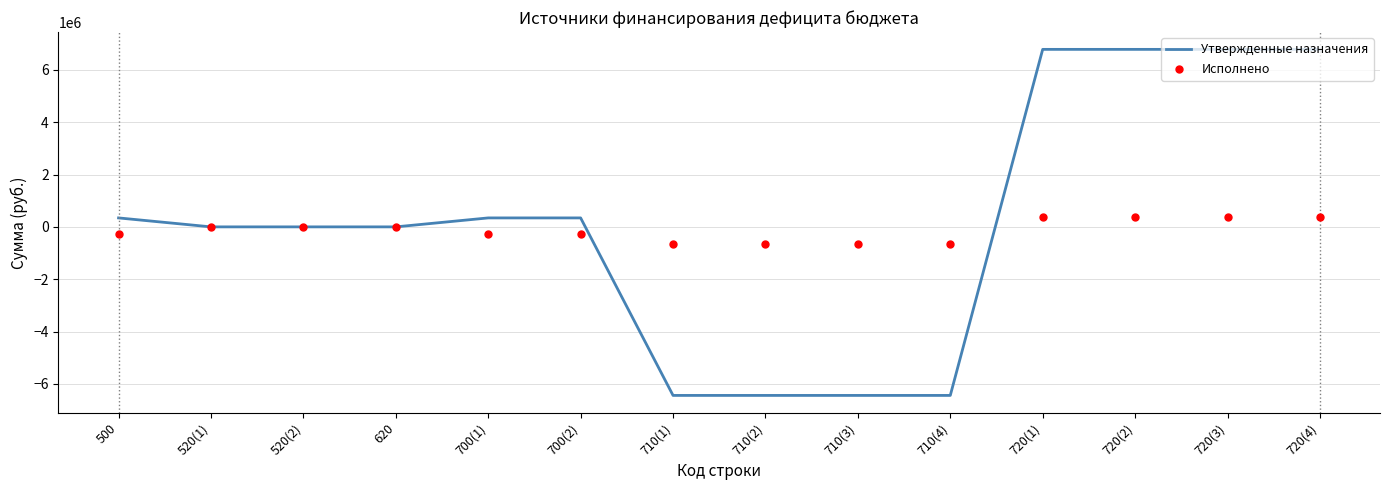

Which series has the largest total across all categories?

Утвержденные назначения